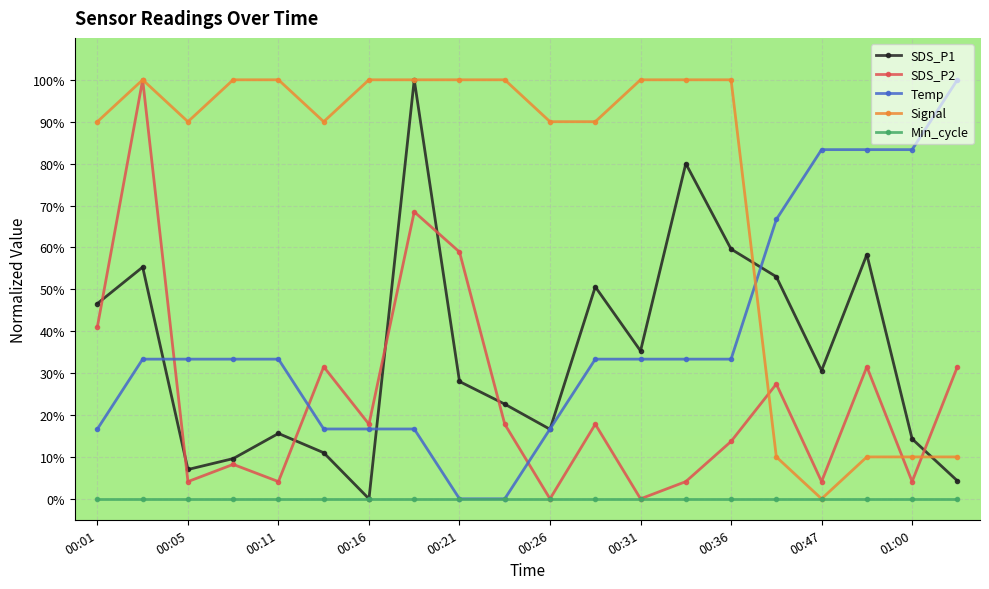

What is the highest value of the Temp series?

100.0